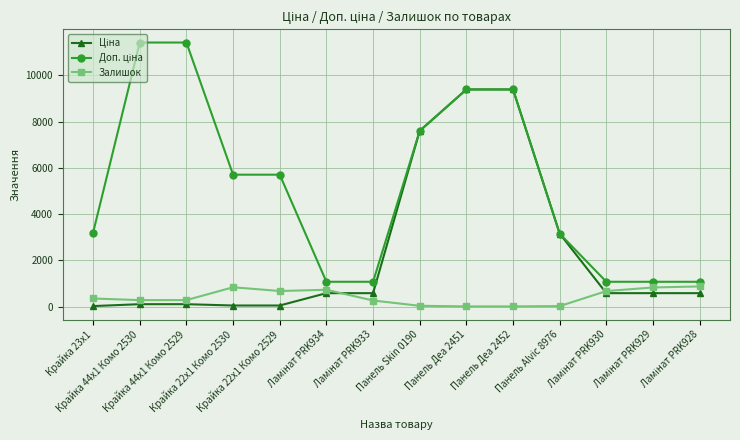

At how many categories does at least one series exceed 3476?

7